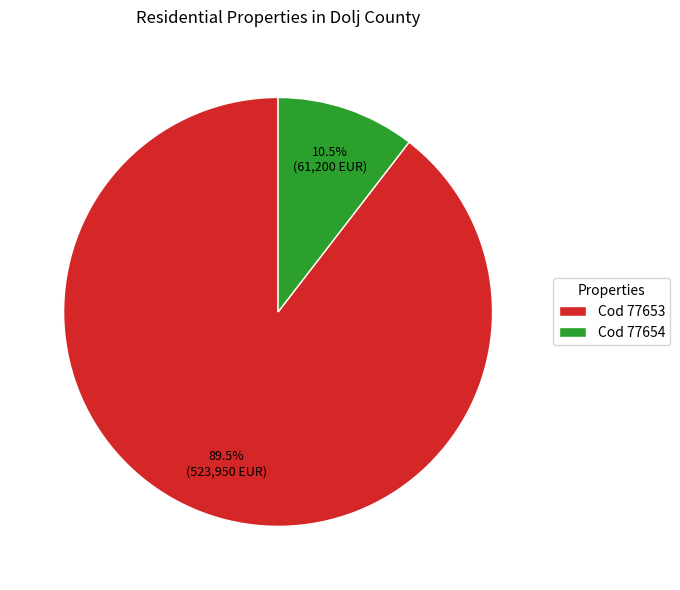

Rank the categories by value from lowest to highest.

Cod 77654, Cod 77653